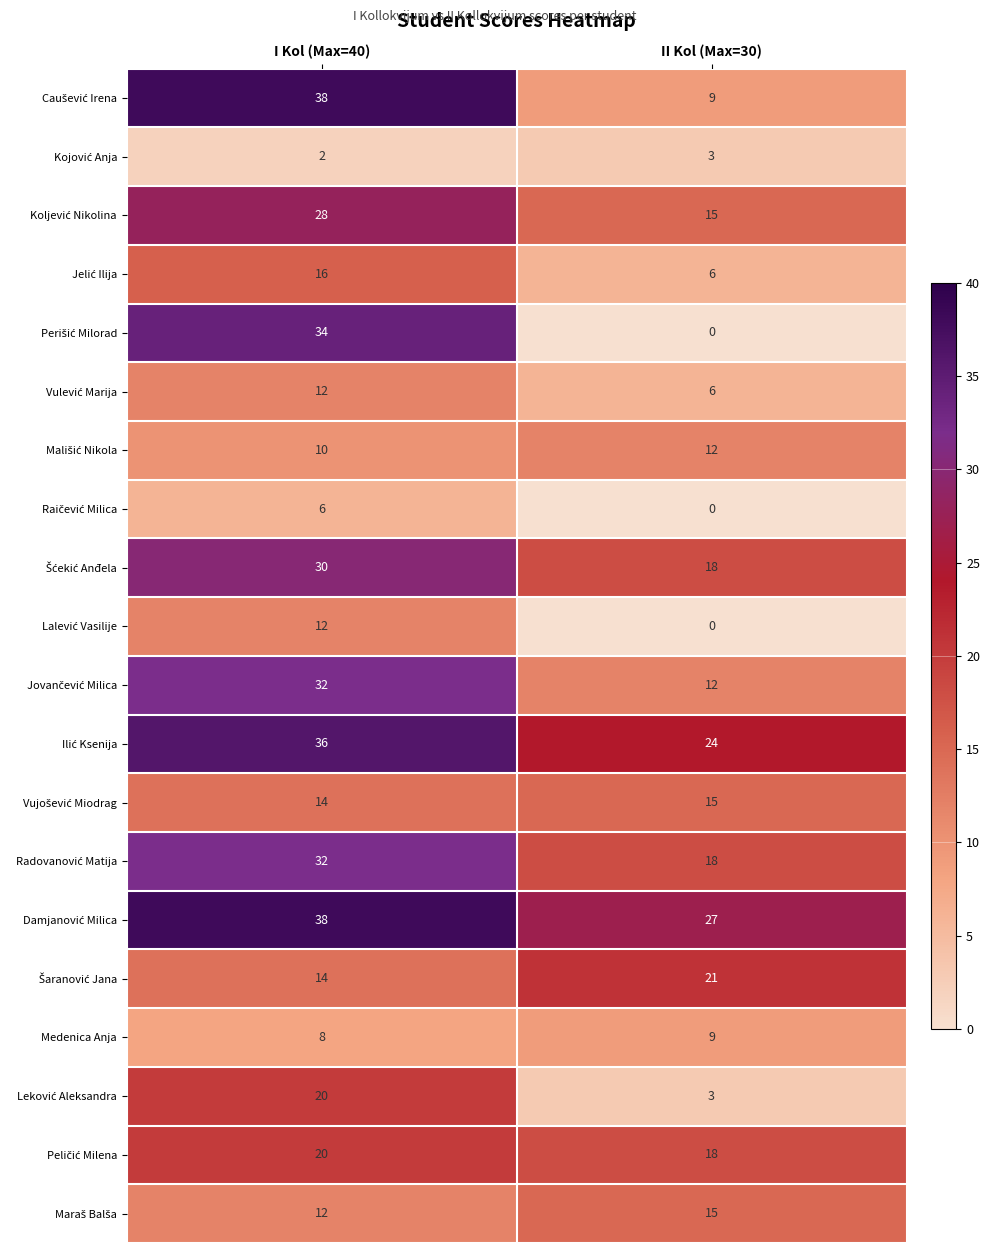

What is the difference between the highest and lowest values at I Kol (Max=40)?

36